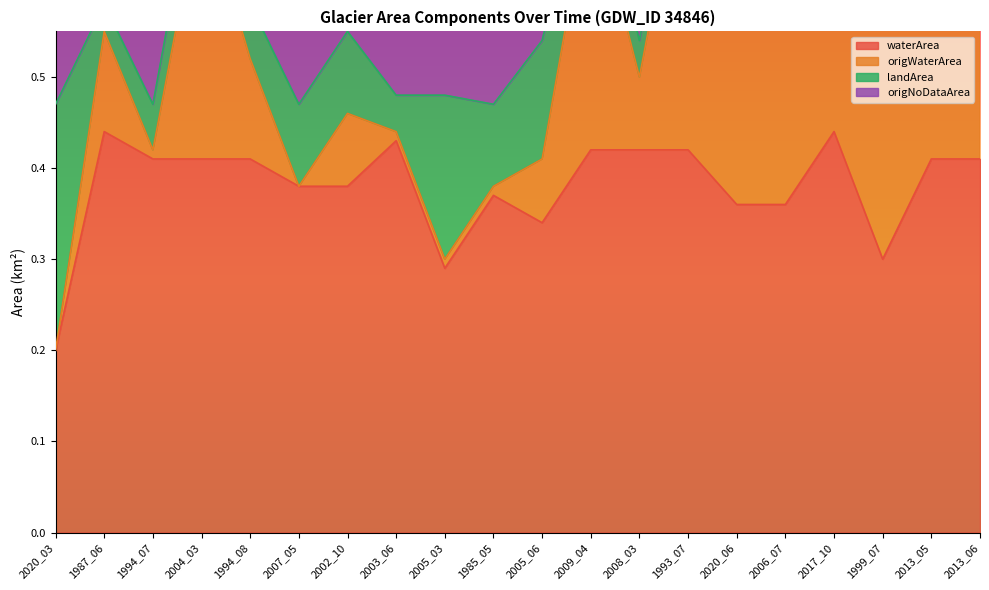

The waterArea series shows 0.2 at 2020_03. True or false?

True